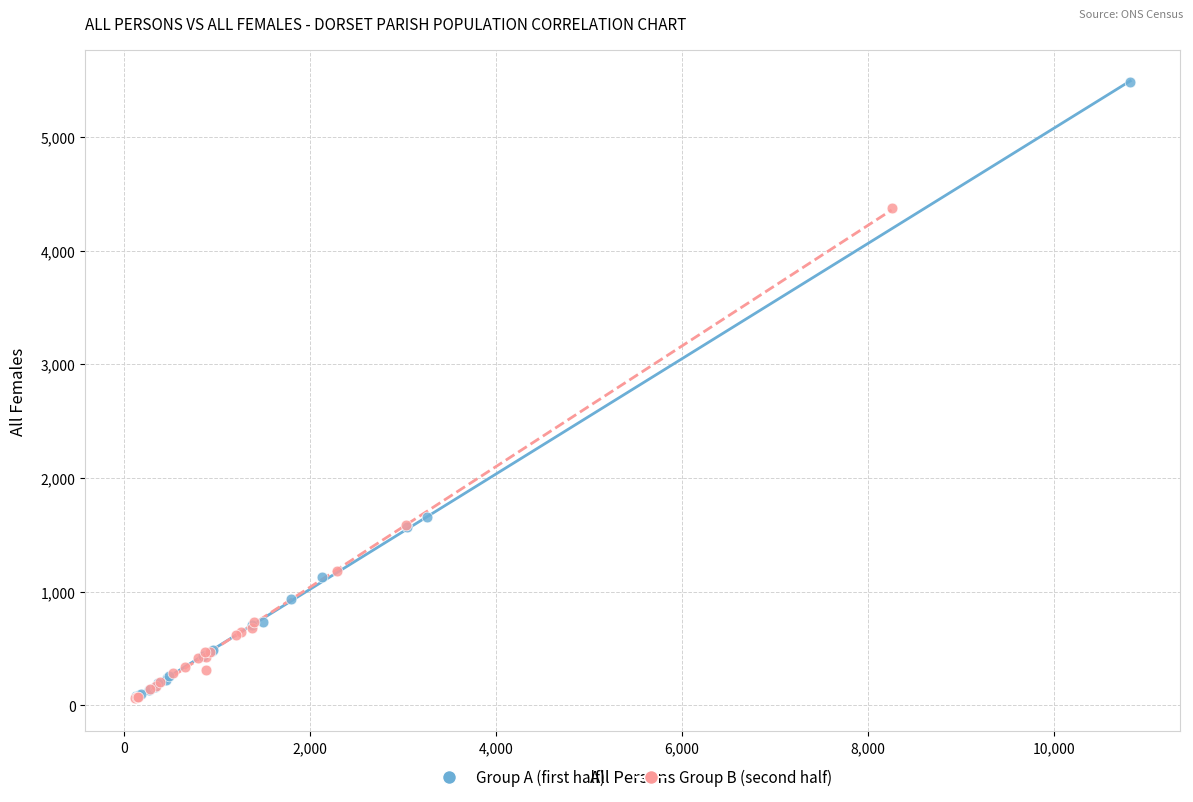

Which series has the widest spread of Y values?

Group A (first half)